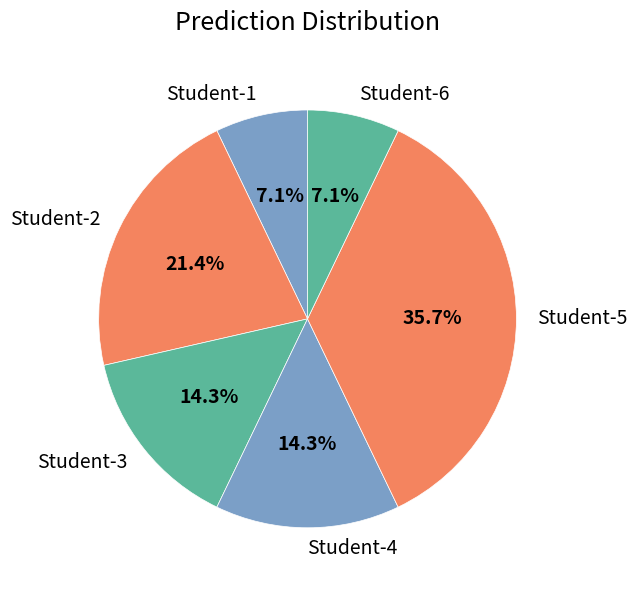

Is there a majority slice in this chart?

No